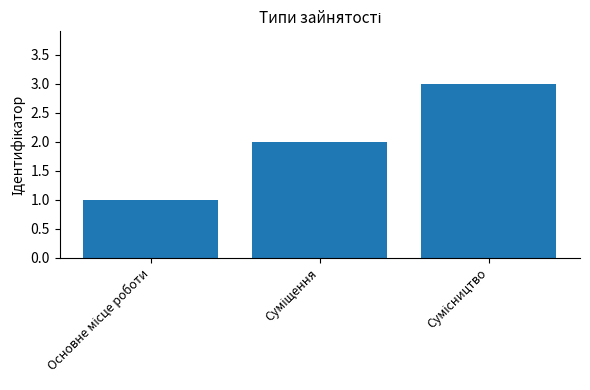

What is the greatest value displayed?

3